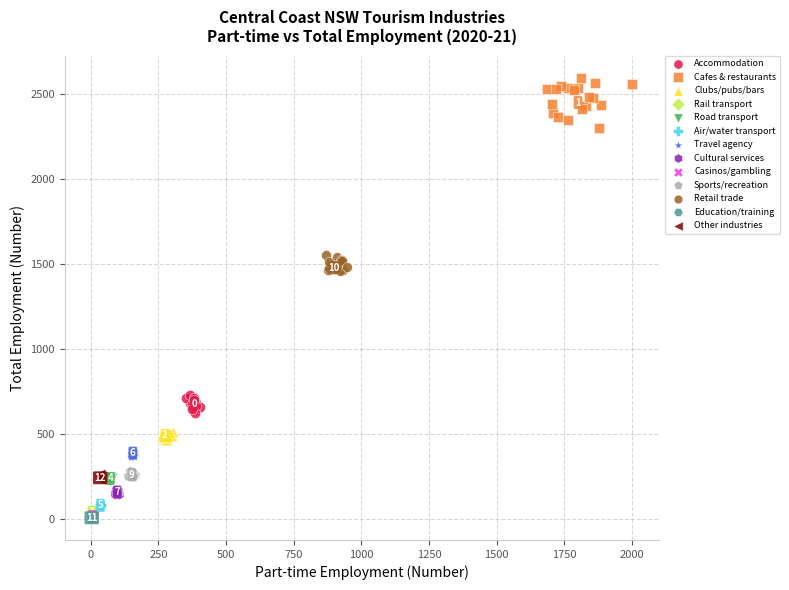

Which series has the widest spread of Y values?

Cafes & restaurants